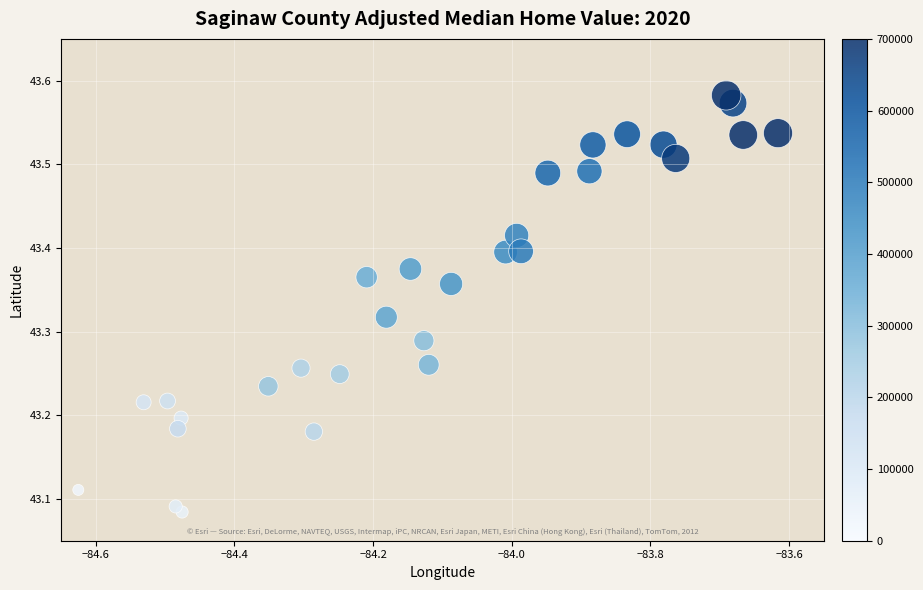

What is the range of Y values (max minus min)?

0.5